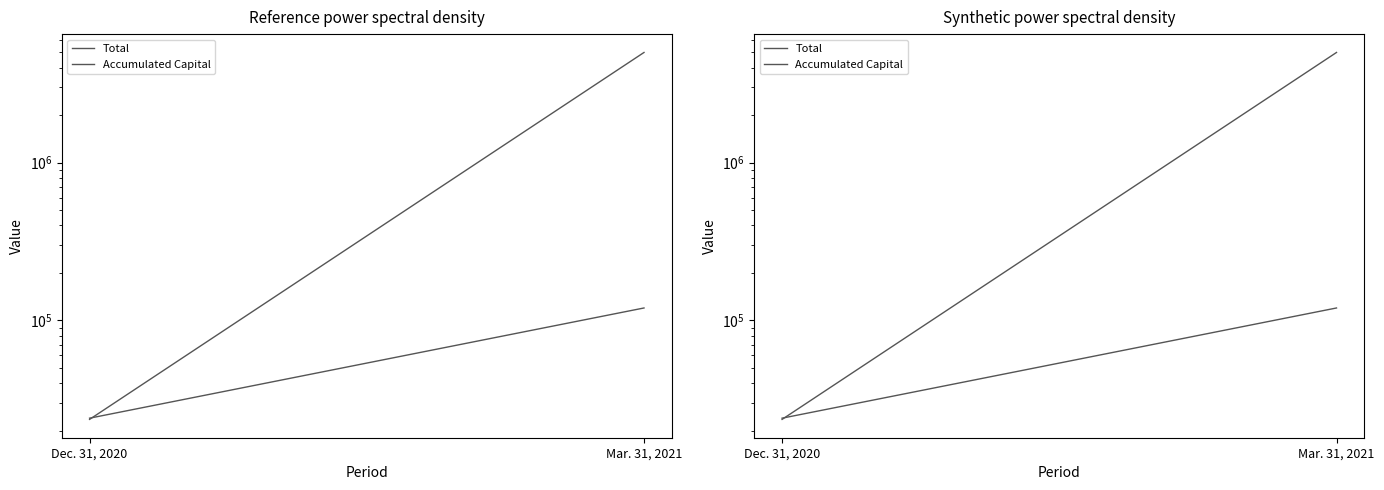

What is the average value of the Total series?

2511778